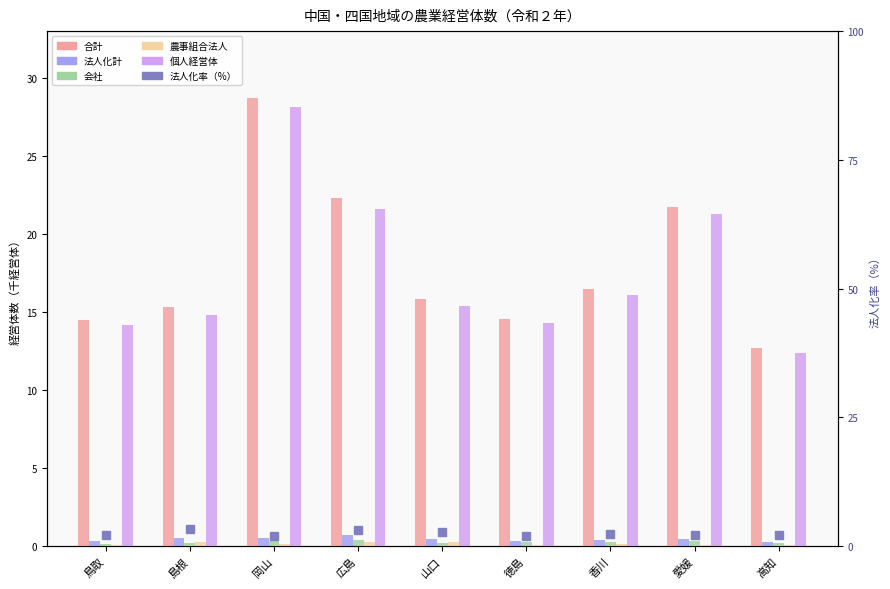

Rank the series by their maximum value, from lowest to highest.

農事組合法人, 会社, 法人化計, 法人化率（%）, 個人経営体, 合計